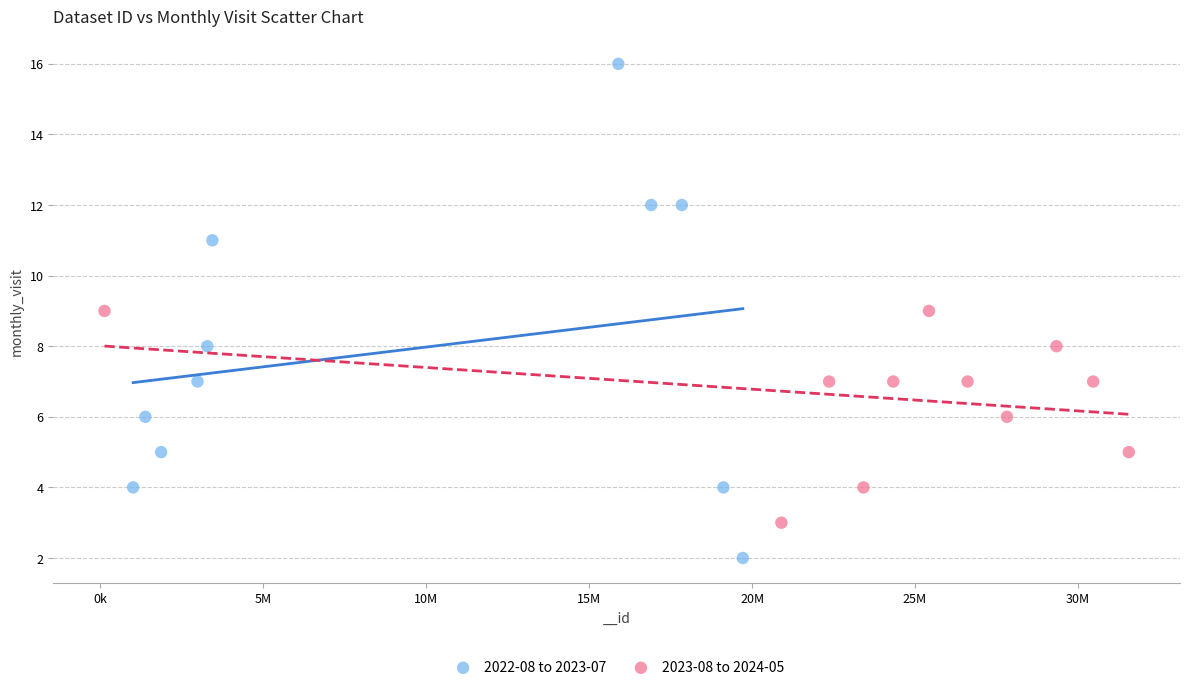

Which series has the largest Y range (max minus min)?

2022-08 to 2023-07